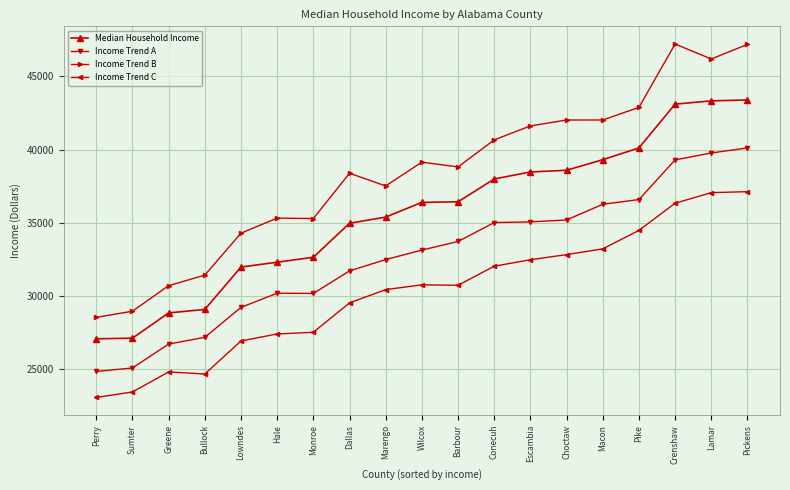

Where is the first local maximum for Income Trend C?

Greene